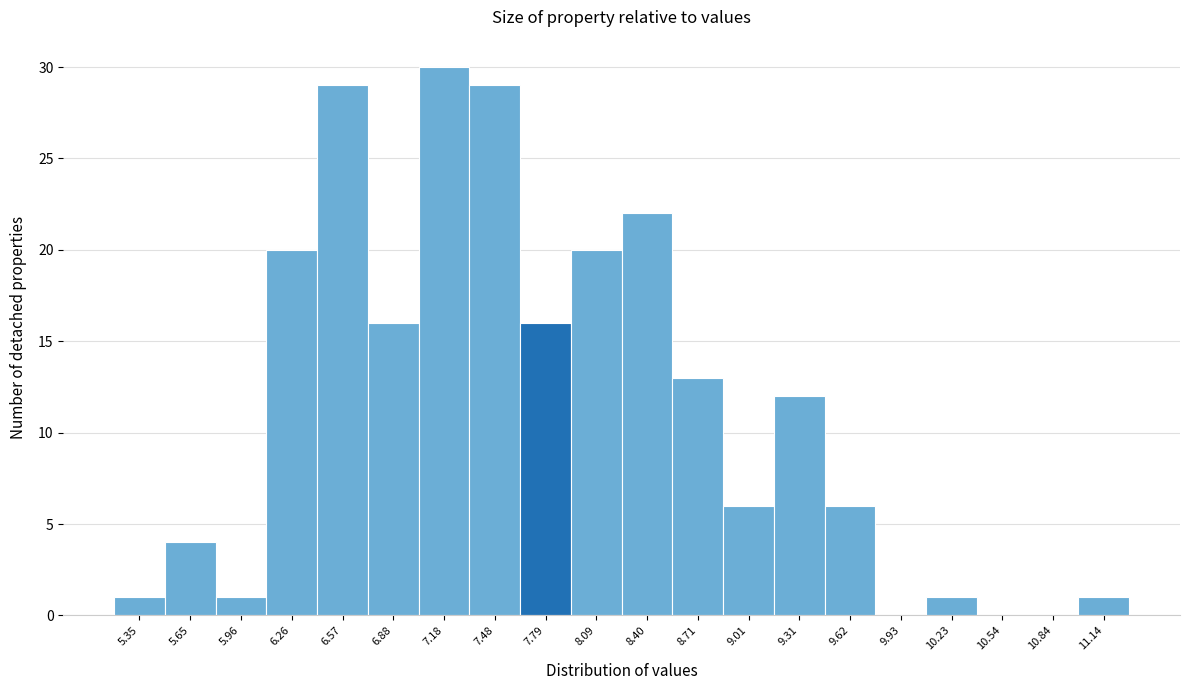

Reading right to left, list all the values displayed in this chart.

11.14=1	10.84=0	10.54=0	10.23=1	9.93=0	9.62=6	9.31=12	9.01=6	8.71=13	8.40=22	8.09=20	7.79=16	7.48=29	7.18=30	6.88=16	6.57=29	6.26=20	5.96=1	5.65=4	5.35=1